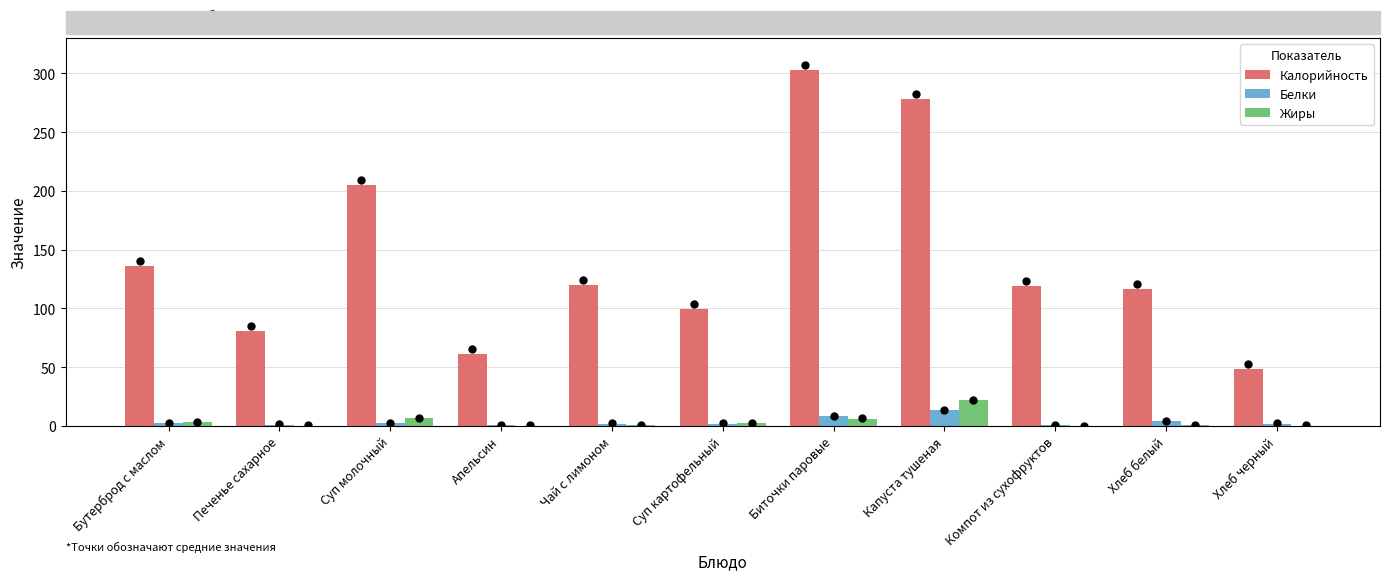

Are the bars grouped side by side (vs. stacked)?

Yes